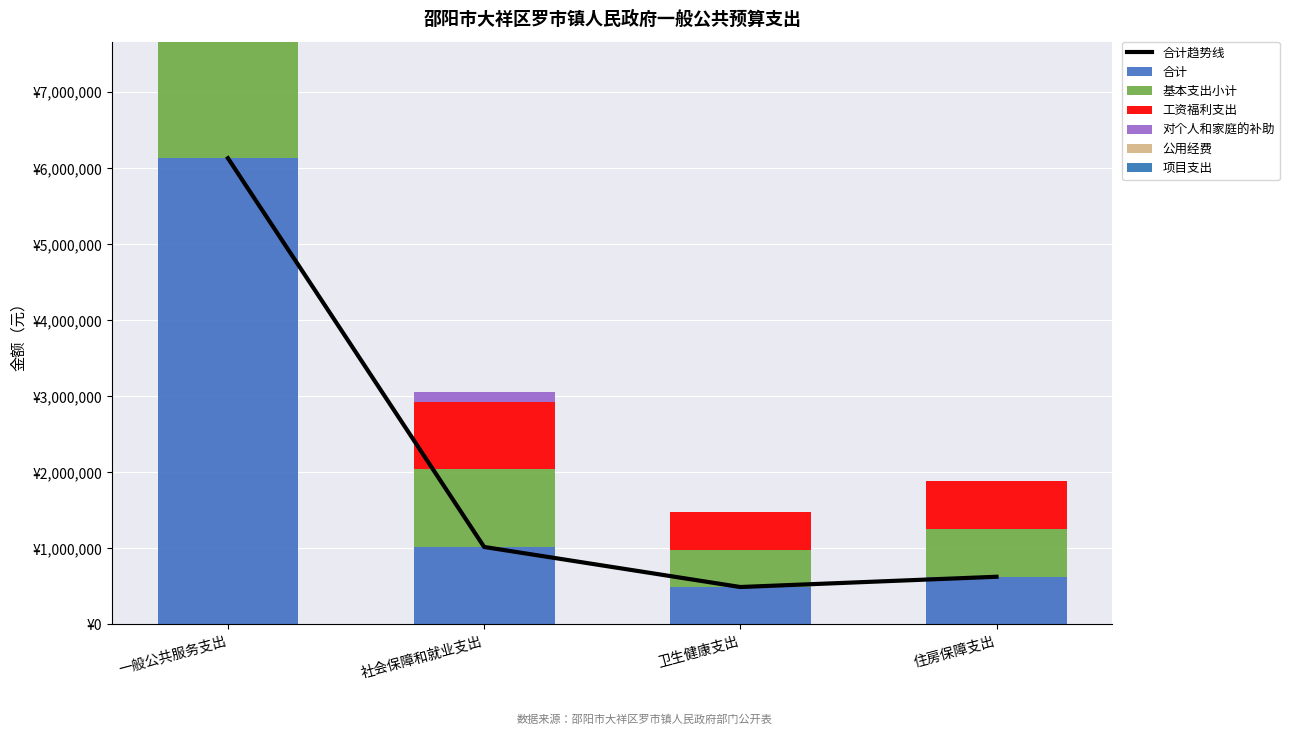

Rank the categories by 基本支出小计 value from lowest to highest.

卫生健康支出, 住房保障支出, 社会保障和就业支出, 一般公共服务支出